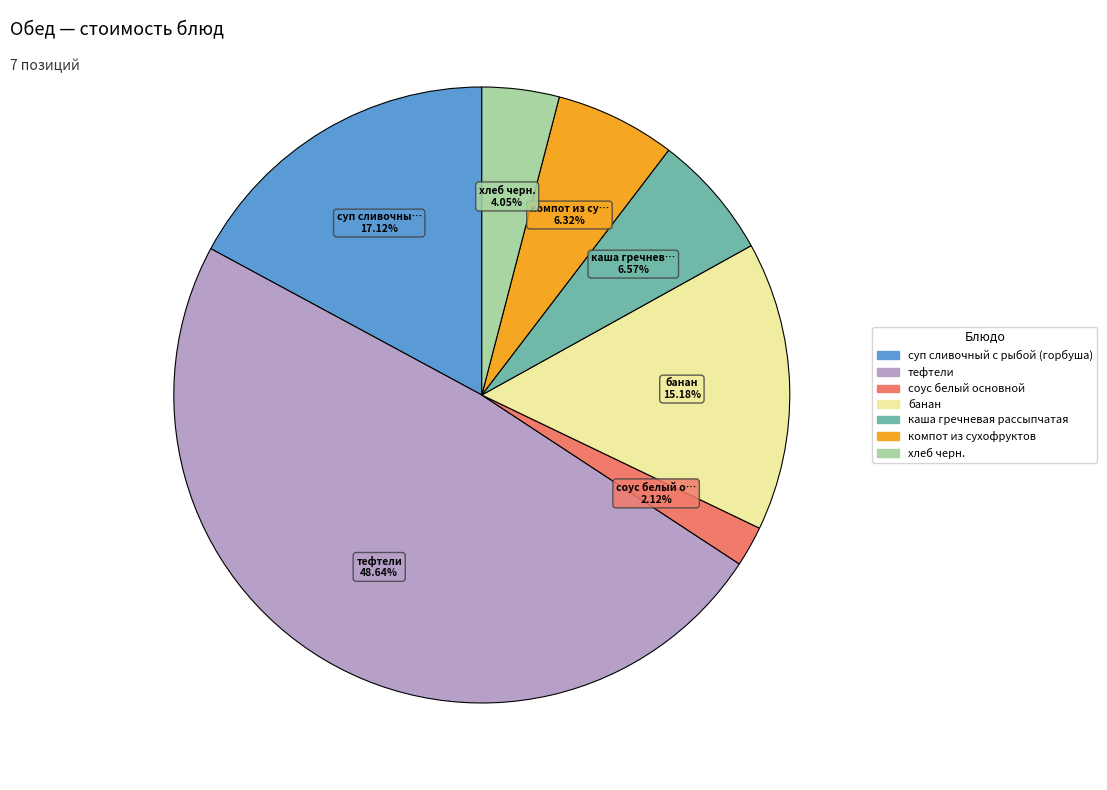

Approximately how many times larger is the value at банан compared to компот из сухофруктов?

2.4